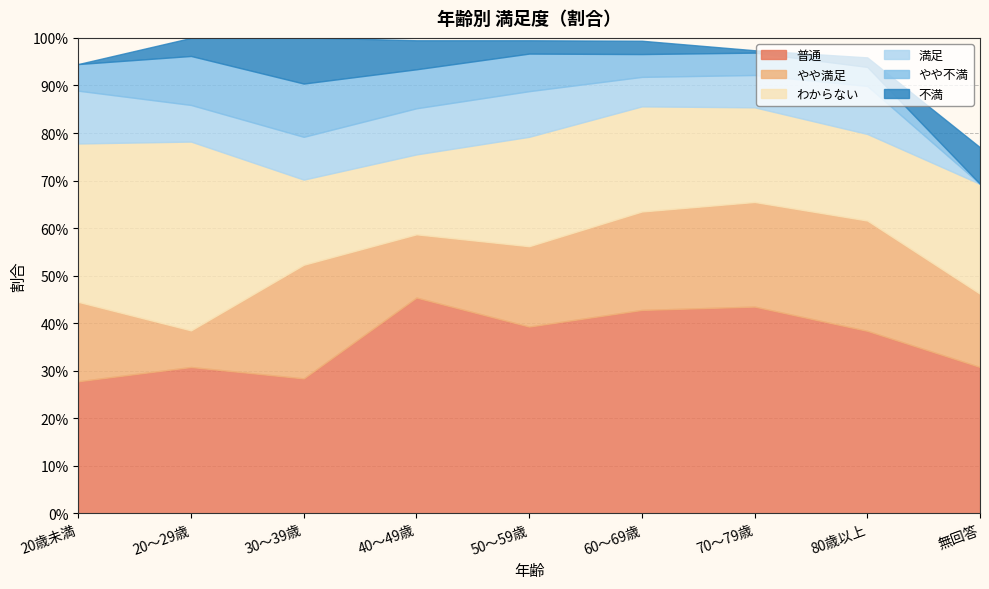

What is the value of the 不満 point at the 3rd from the left?

0.1